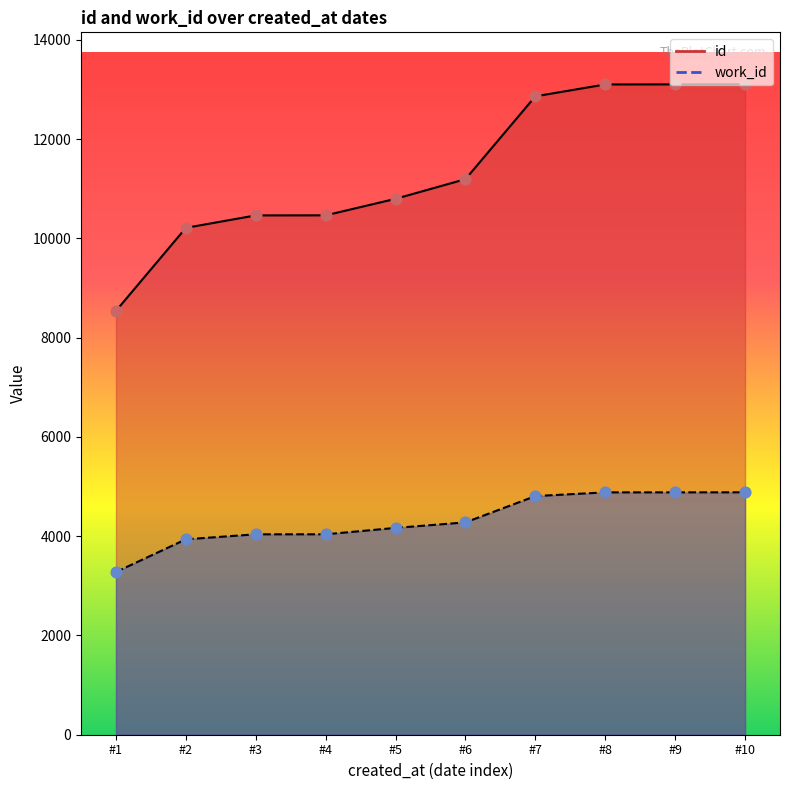

At which category is the sum across all series the highest?

#10